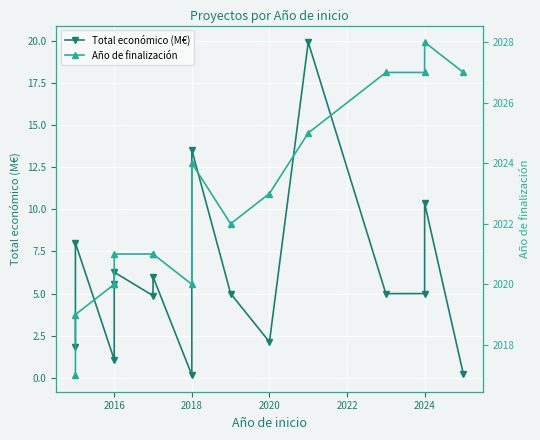

What is the difference between the maximum and second lowest values in the Total económico (M€) series?

19.7